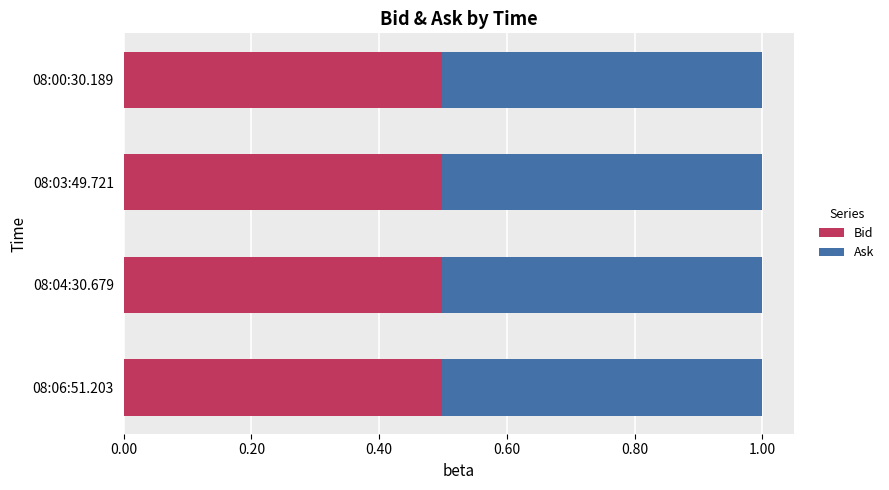

How many Bid values are between 0 and 1?

4